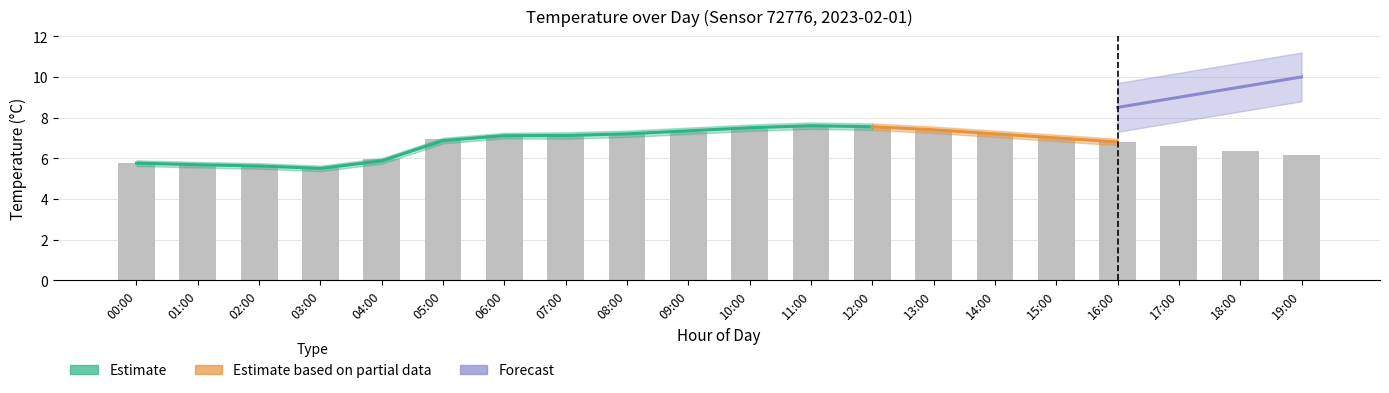

Does the chart contain stacked bars?

No